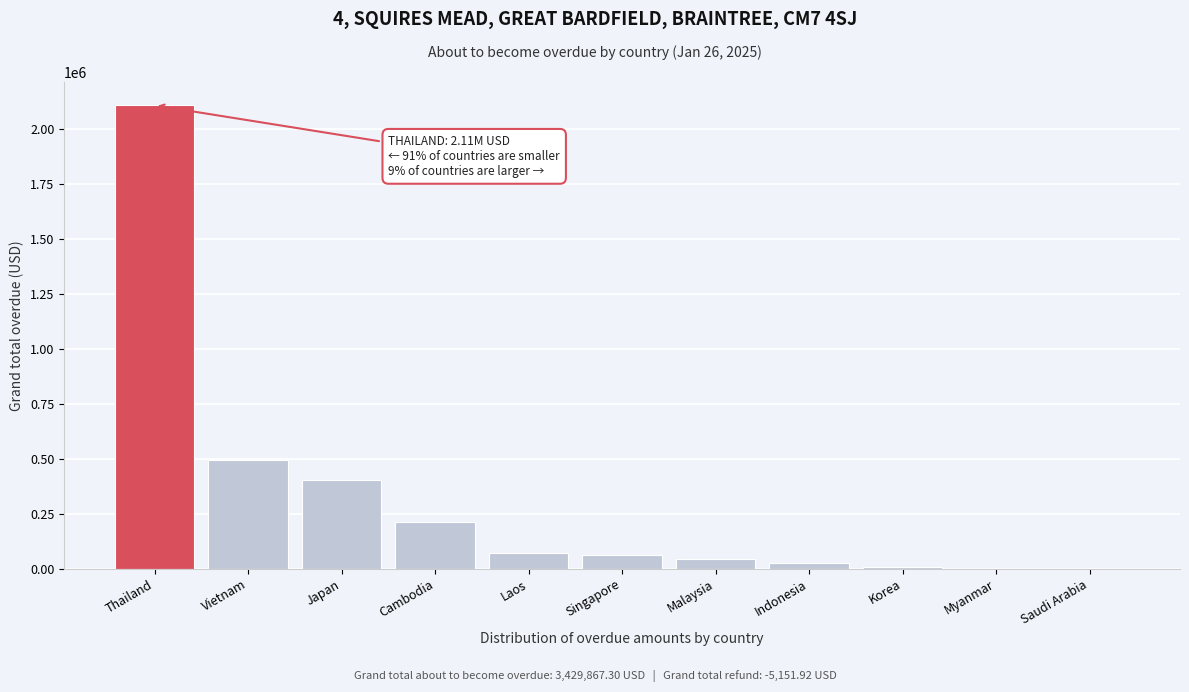

The chart shows a value of -926405.4 at Myanmar. True or false?

False